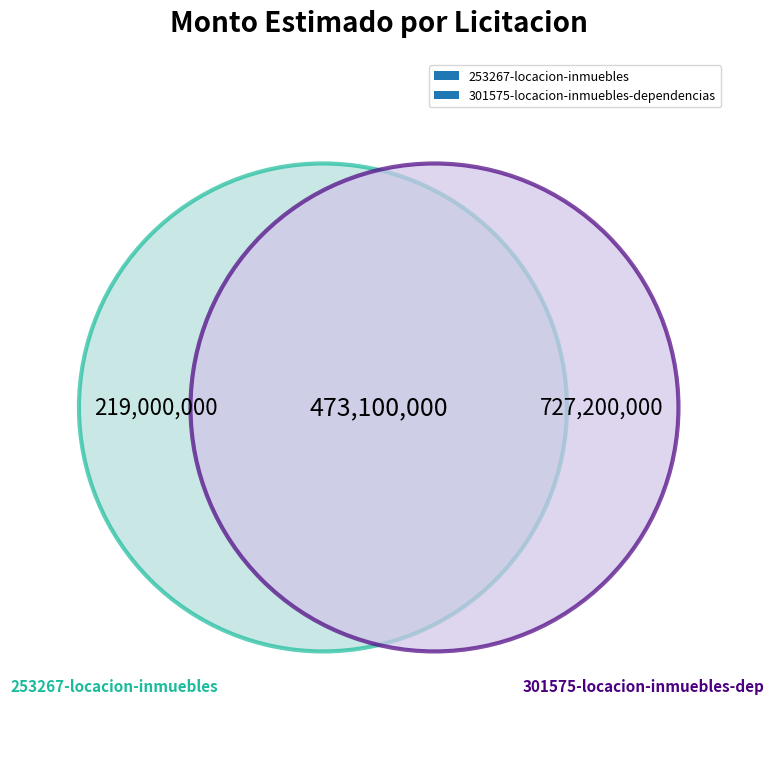

To the nearest percent, what is the combined percentage of 301575-locacion-inmuebles-dependencias and 253267-locacion-inmuebles?

100%